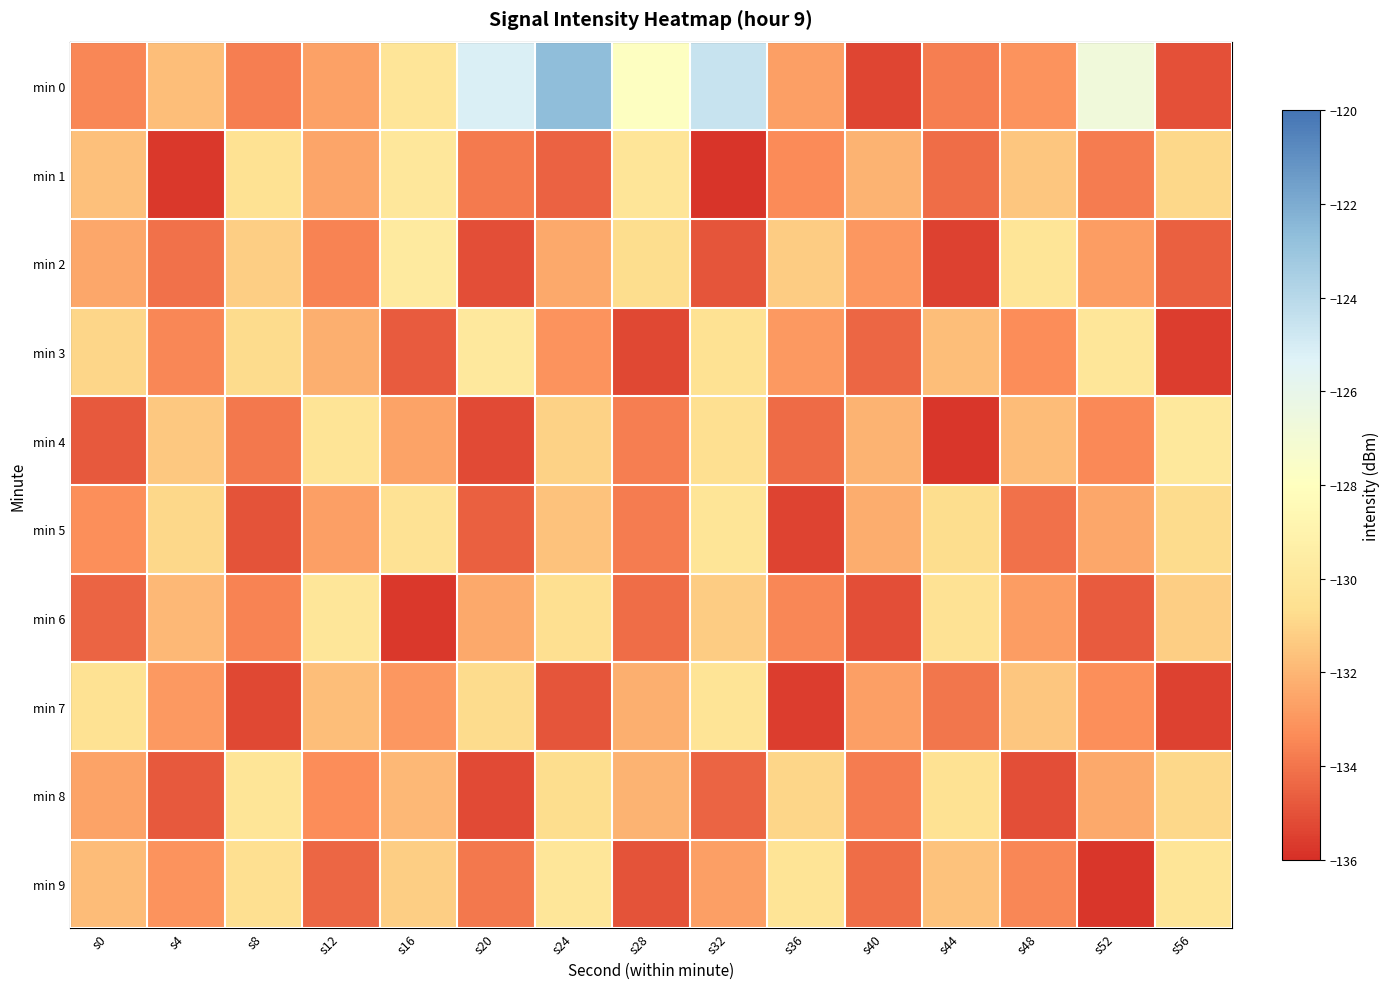

Which series has the largest total across all categories?

min 0